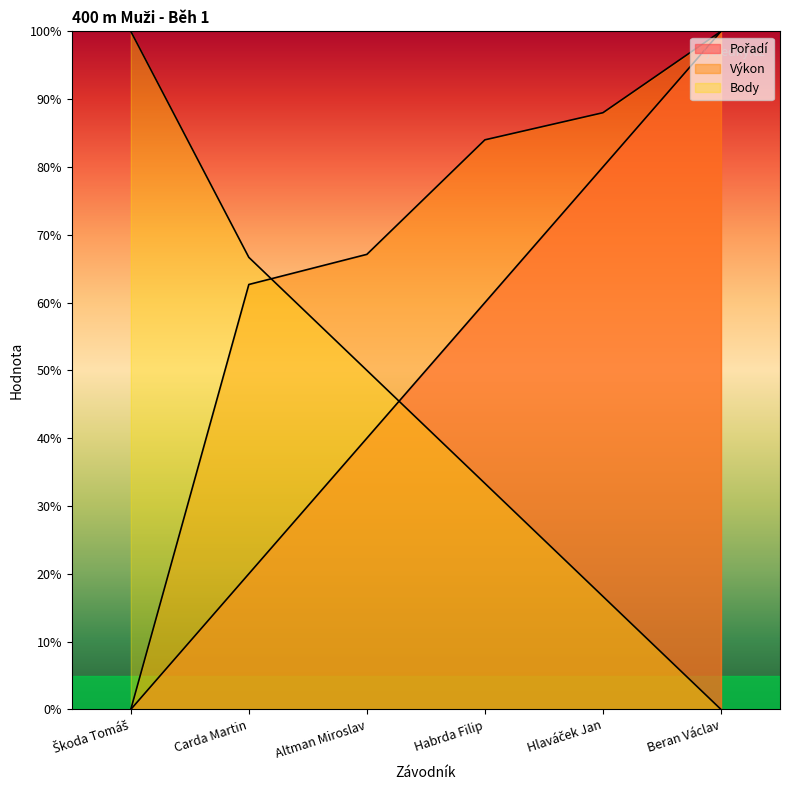

What is the average value of the Pořadí series?

50.0